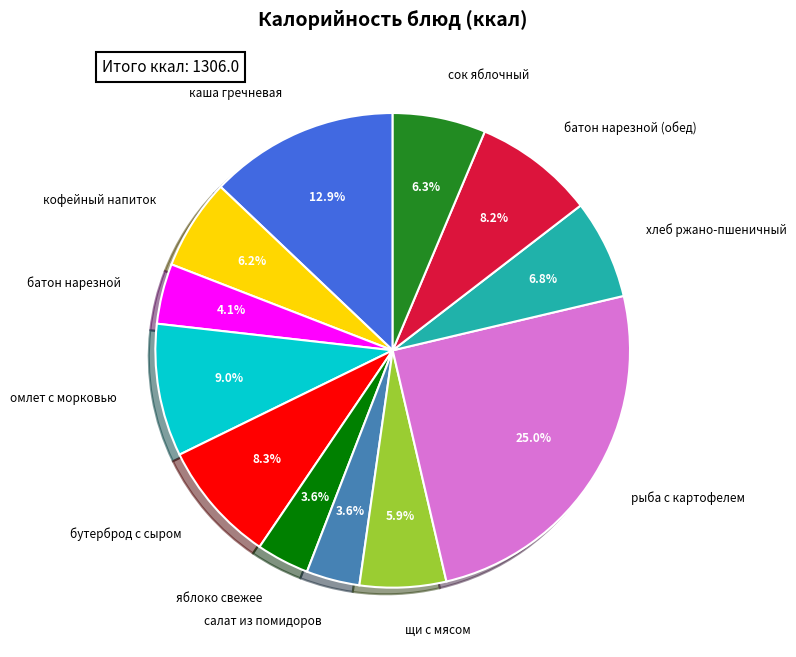

Which category has the biggest portion of the pie?

рыба с картофелем